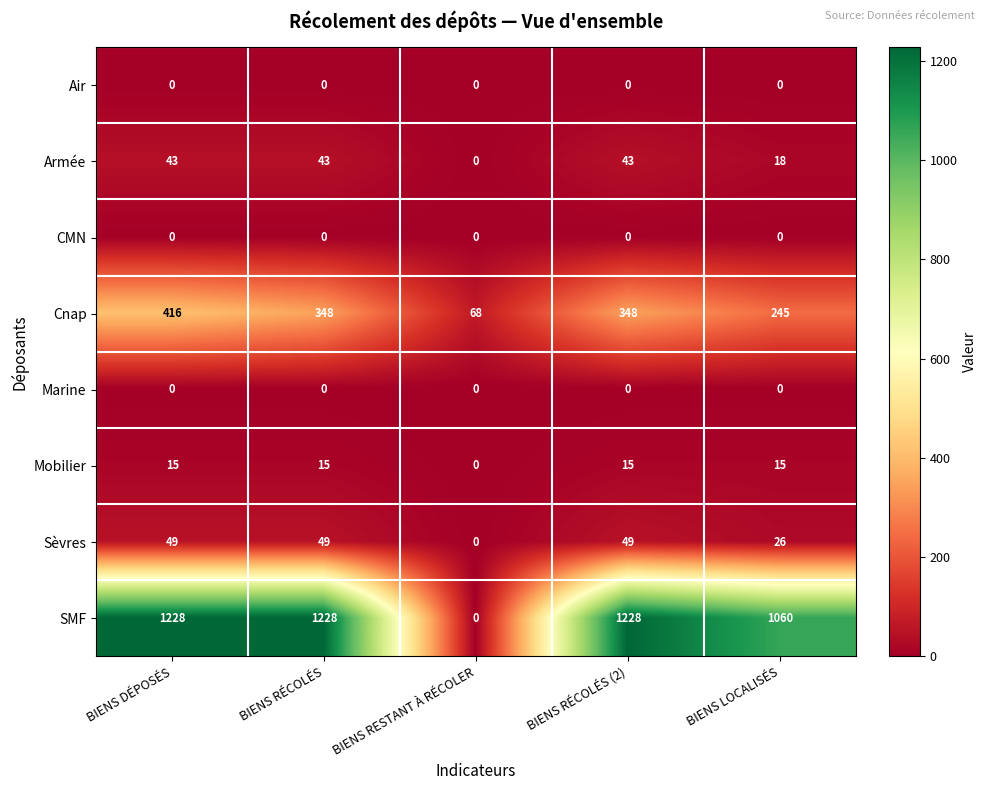

What is the spread (max minus min) of values at BIENS LOCALISÉS?

1060